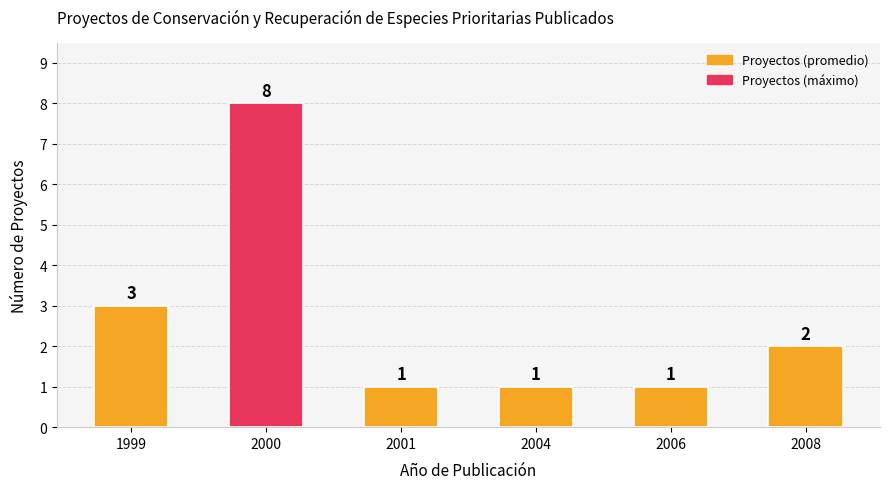

What is the value of the 6th bar from the left?

2